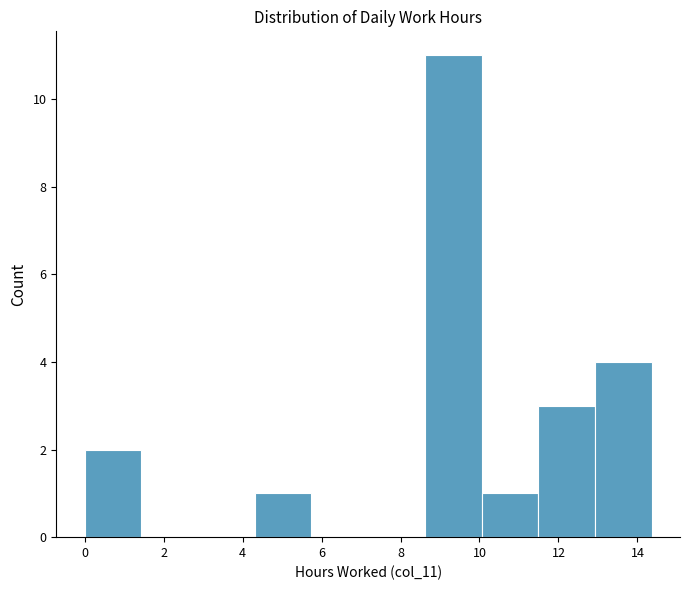

Which range on the x-axis has the tallest bar?

8.6 to 10.0